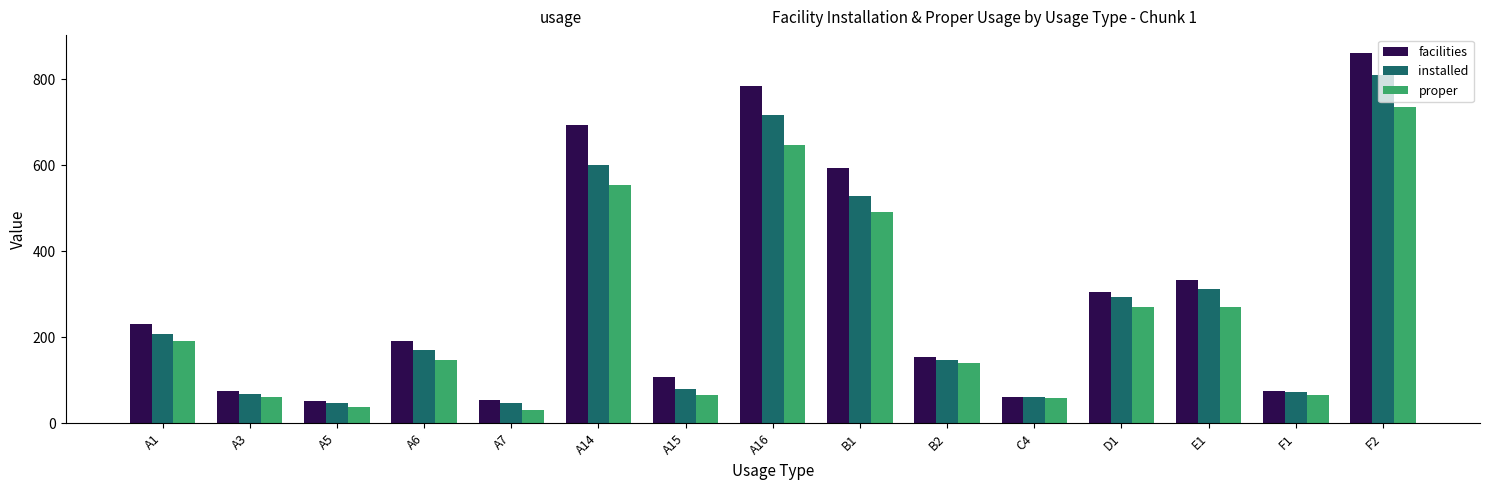

At which category does the chart reach its peak across all series?

F2